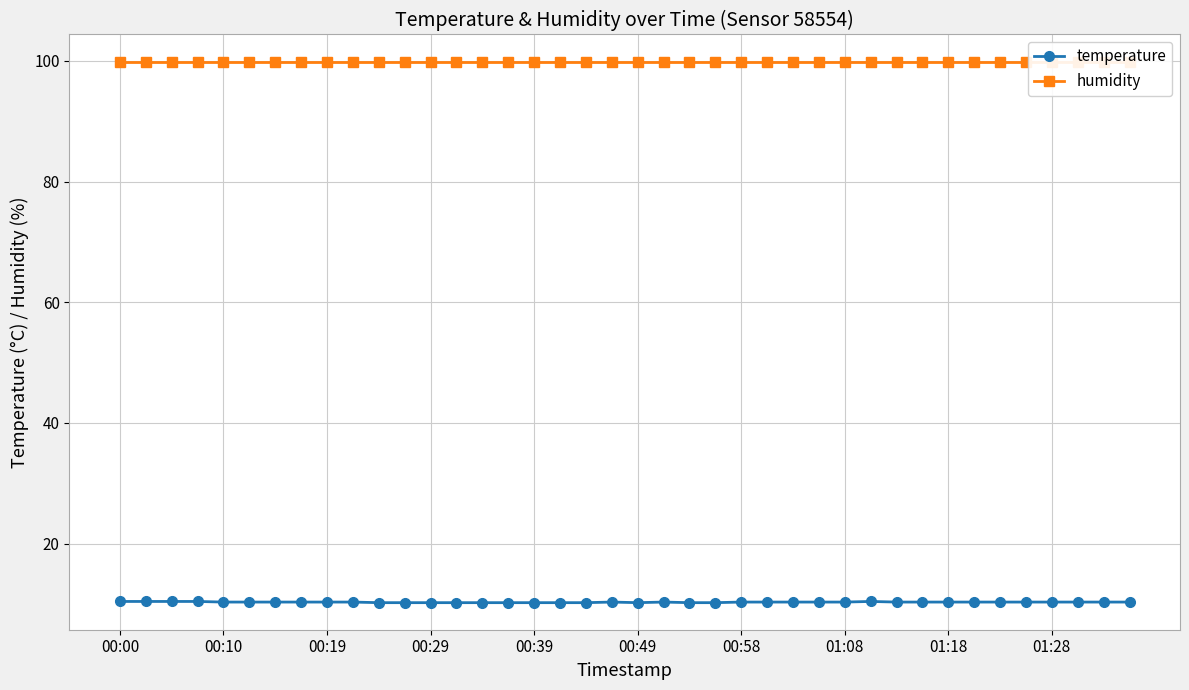

Reading left to right, what are all the values shown in this chart?

temperature: 10.4	10.4	10.4	10.4	10.3	10.3	10.3	10.3	10.3	10.3	10.2	10.2	10.2	10.2	10.2	10.2	10.2	10.2	10.2	10.3	10.2	10.3	10.2	10.2	10.3	10.3	10.3	10.3	10.3	10.4	10.3	10.3	10.3	10.3	10.3	10.3	10.3	10.3	10.3	10.3
humidity: 99.9	99.9	99.9	99.9	99.9	99.9	99.9	99.9	99.9	99.9	99.9	99.9	99.9	99.9	99.9	99.9	99.9	99.9	99.9	99.9	99.9	99.9	99.9	99.9	99.9	99.9	99.9	99.9	99.9	99.9	99.9	99.9	99.9	99.9	99.9	99.9	99.9	99.9	99.9	99.9